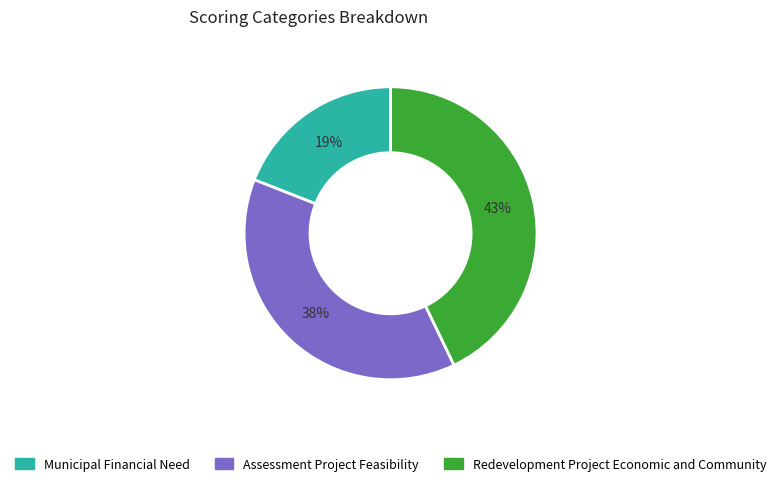

What percentage is the Redevelopment Project Economic and Community slice, to the nearest percent?

43%